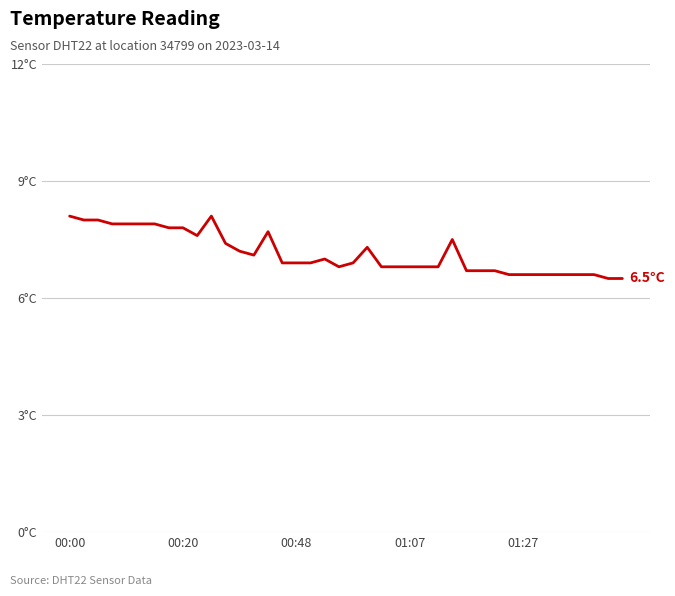

Does the chart display data point markers on the line(s)?

No